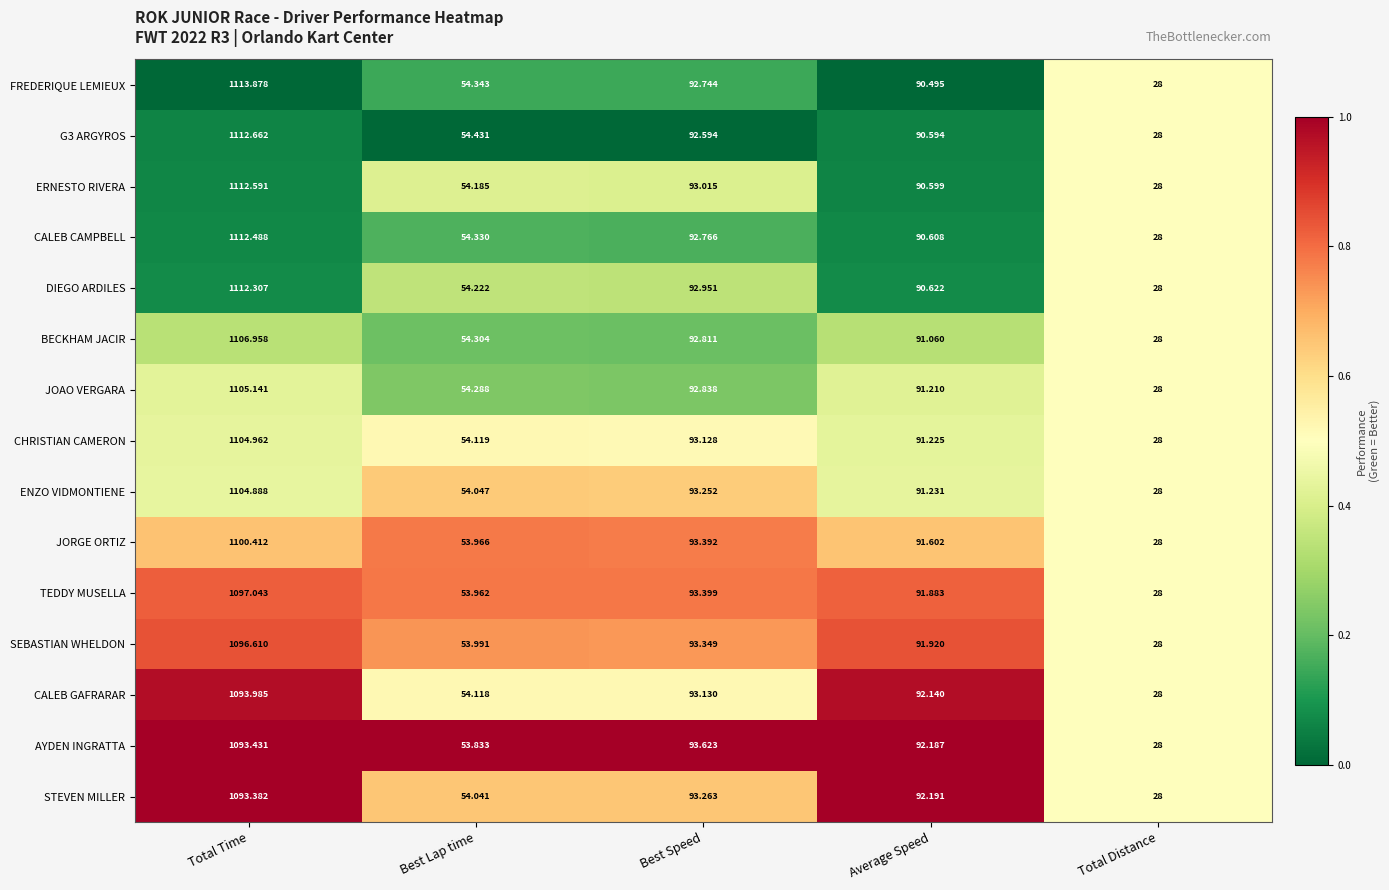

What is the spread (max minus min) of values at Total Time?

20.5